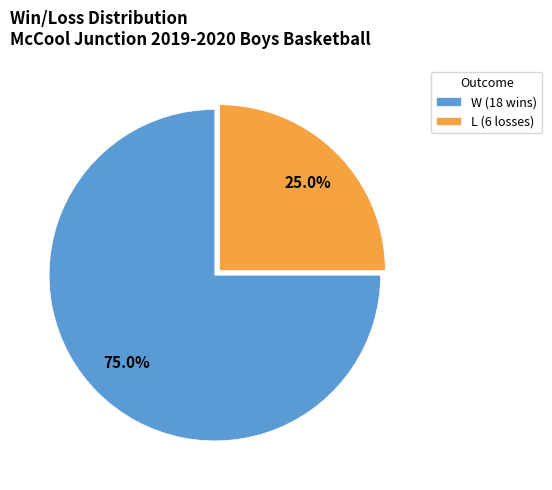

Is W the majority of the pie?

Yes